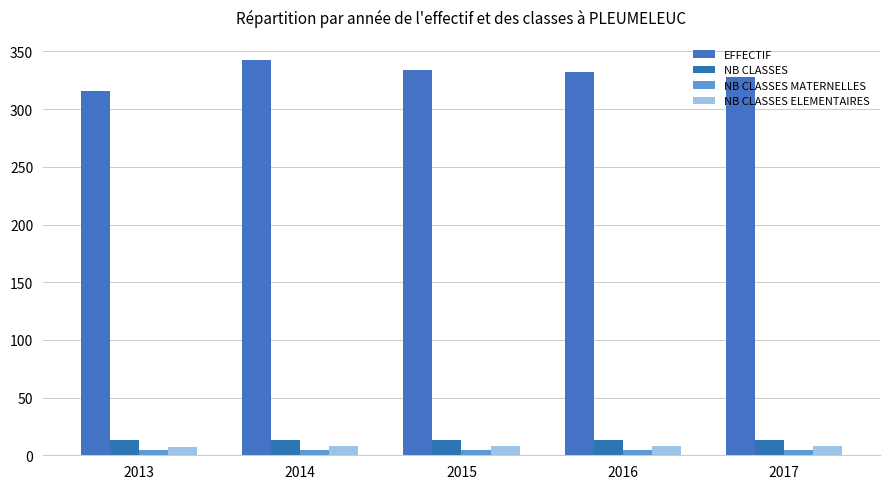

Which series has the widest spread of values?

EFFECTIF